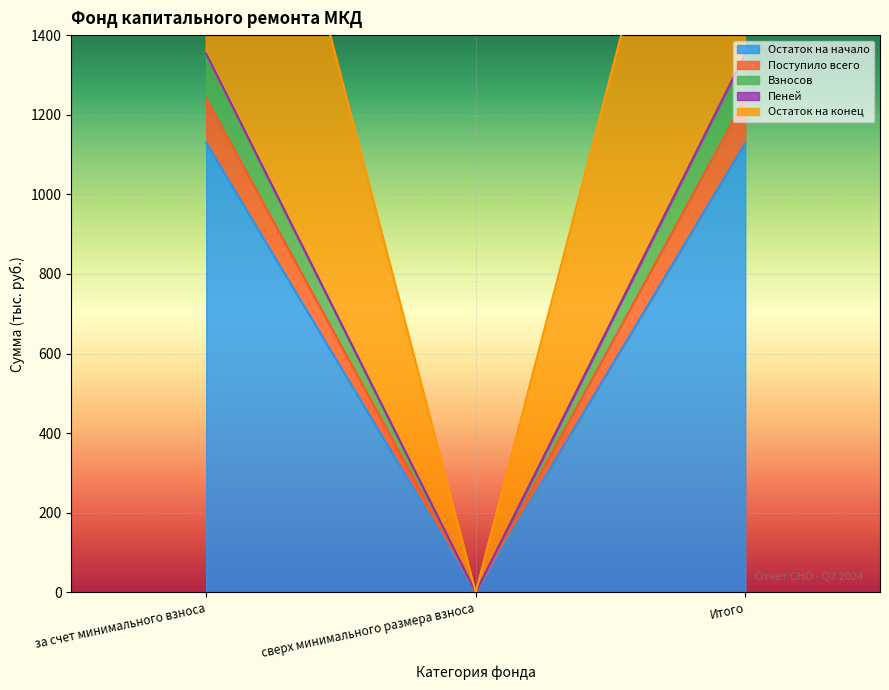

How many values in Пеней are above zero?

2